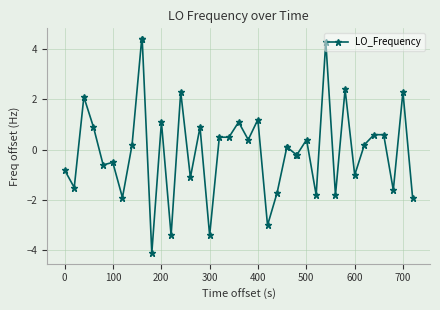

What is the difference between the maximum and minimum values?

8.5